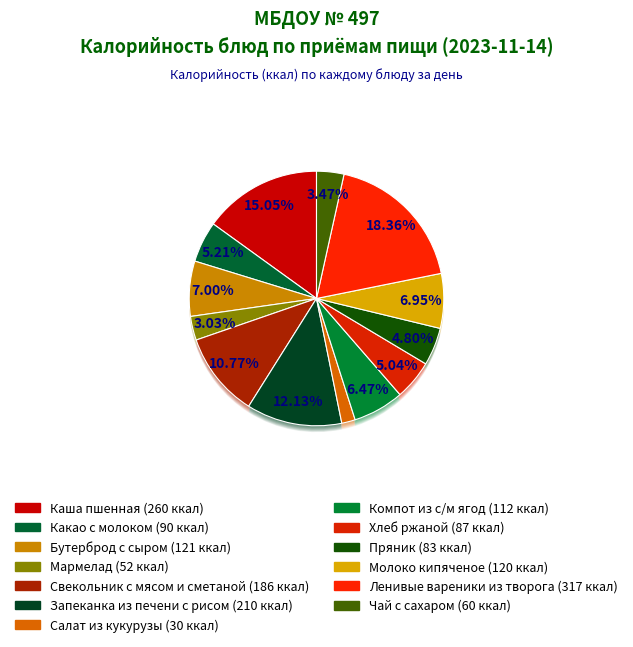

Which category has the smallest portion of the pie?

Салат из кукурузы